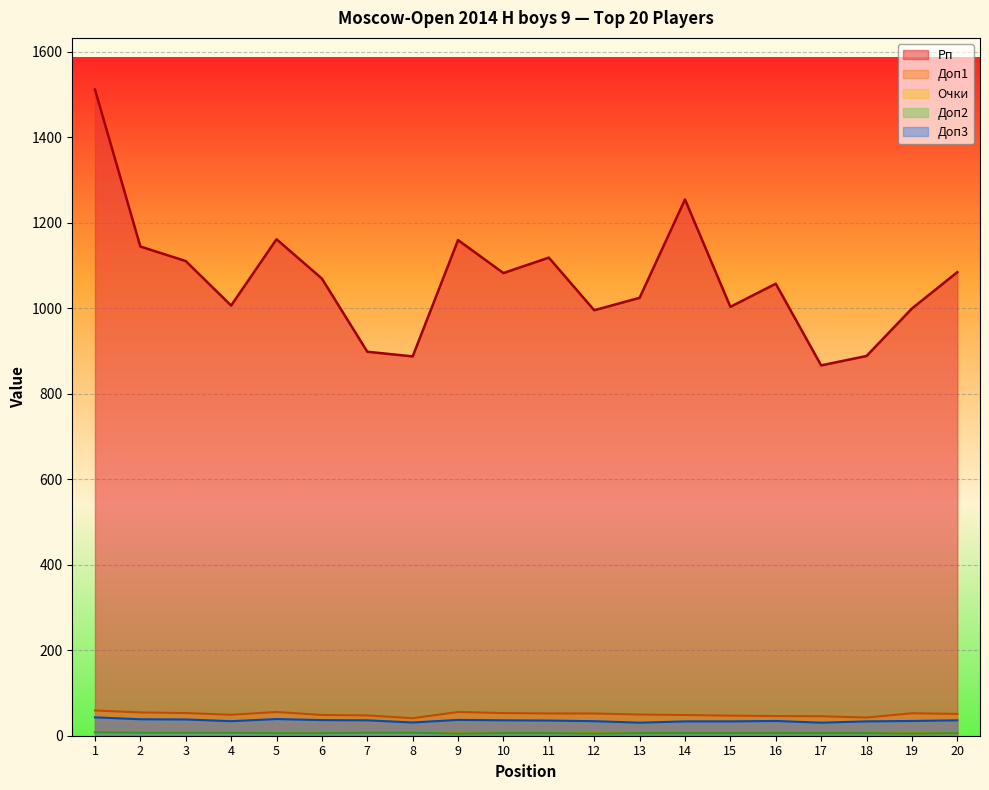

What is the difference between the highest and lowest values at 18?

882.0